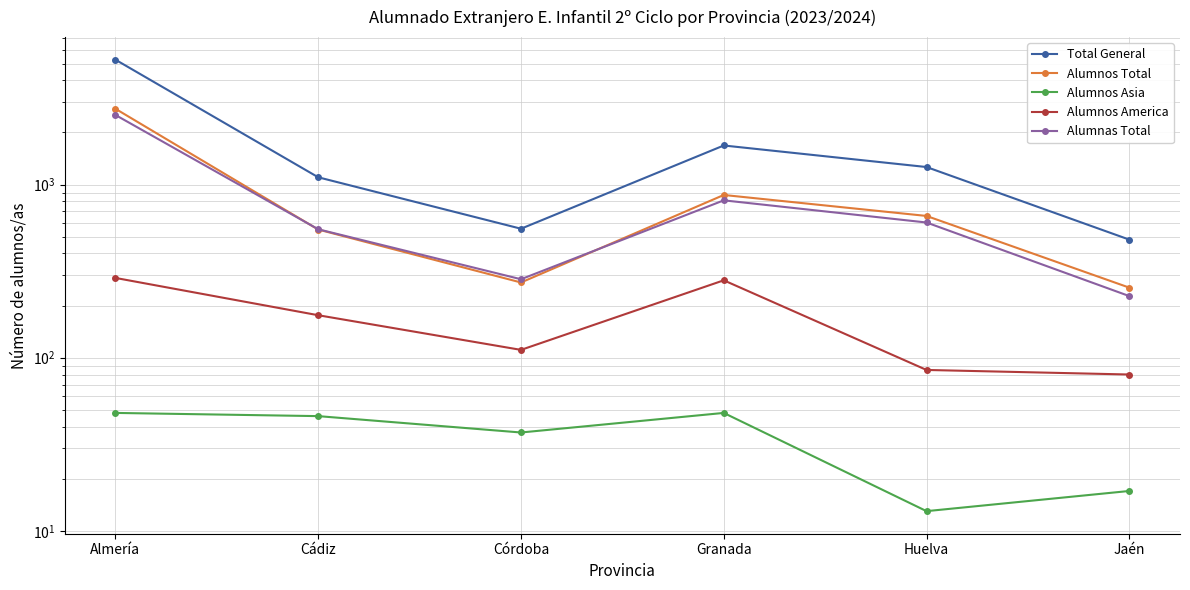

Reading left to right, transcribe all the data shown in this chart.

Total General: Almería=5265	Cádiz=1102	Córdoba=556	Granada=1682	Huelva=1263	Jaén=481
Alumnos Total: Almería=2741	Cádiz=550	Córdoba=272	Granada=871	Huelva=659	Jaén=254
Alumnos Asia: Almería=48	Cádiz=46	Córdoba=37	Granada=48	Huelva=13	Jaén=17
Alumnos America: Almería=289	Cádiz=176	Córdoba=111	Granada=280	Huelva=85	Jaén=80
Alumnas Total: Almería=2524	Cádiz=552	Córdoba=284	Granada=811	Huelva=604	Jaén=227